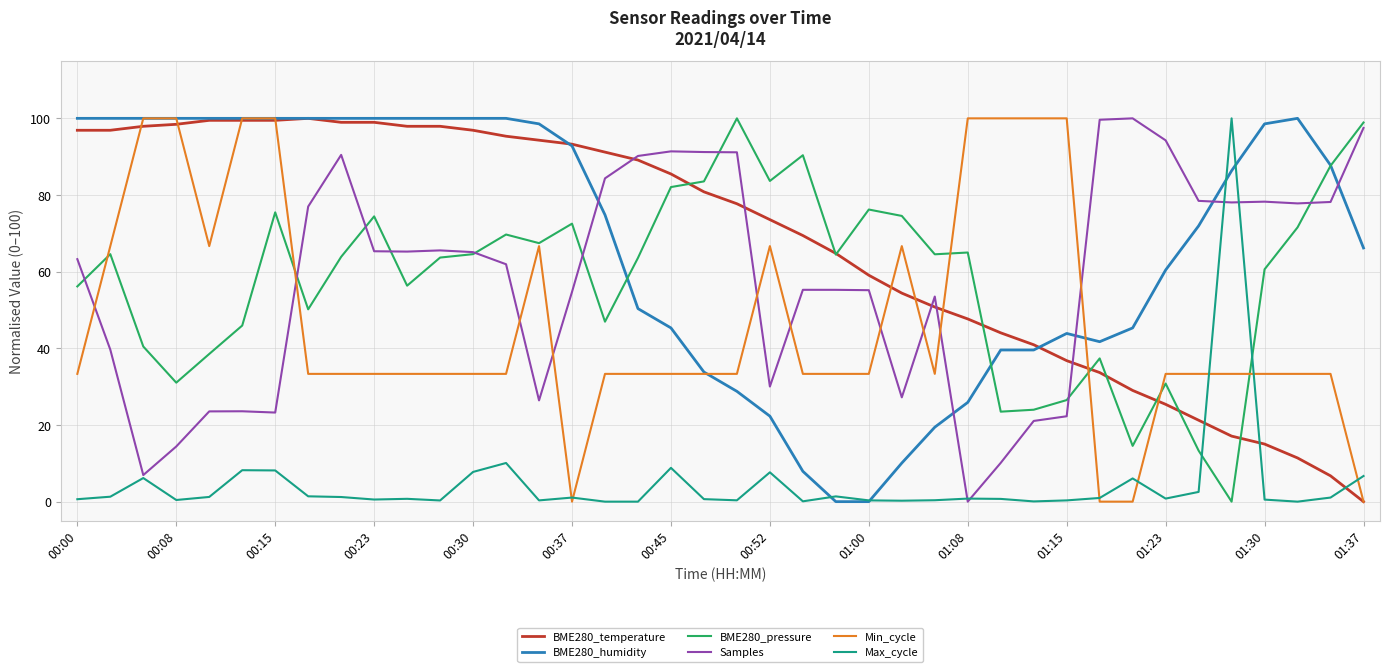

After their last crossing, which series has the higher values: BME280_humidity or Samples?

Samples